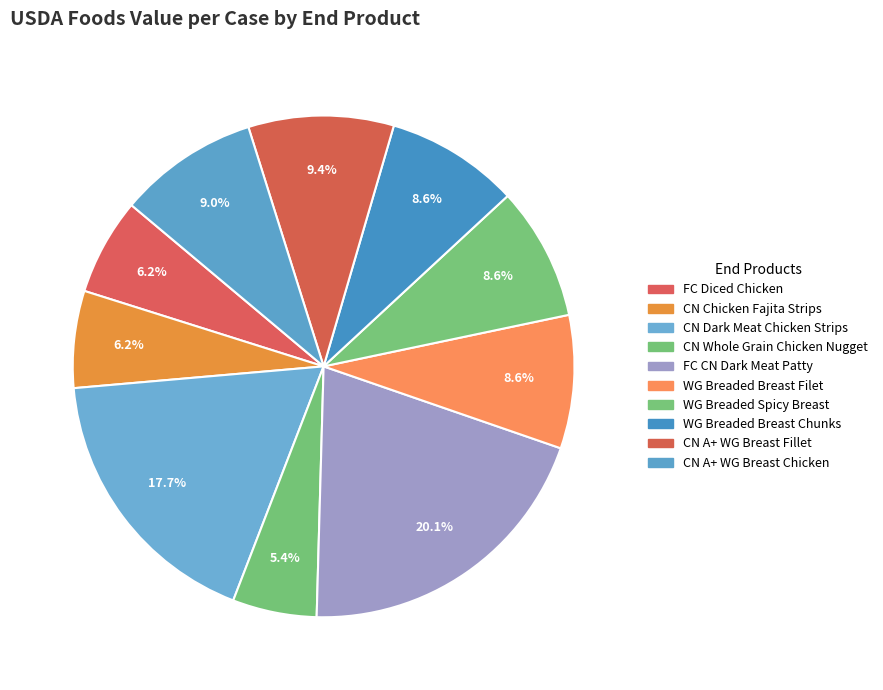

To the nearest percent, what is the difference between the largest and smallest slice percentages?

15%